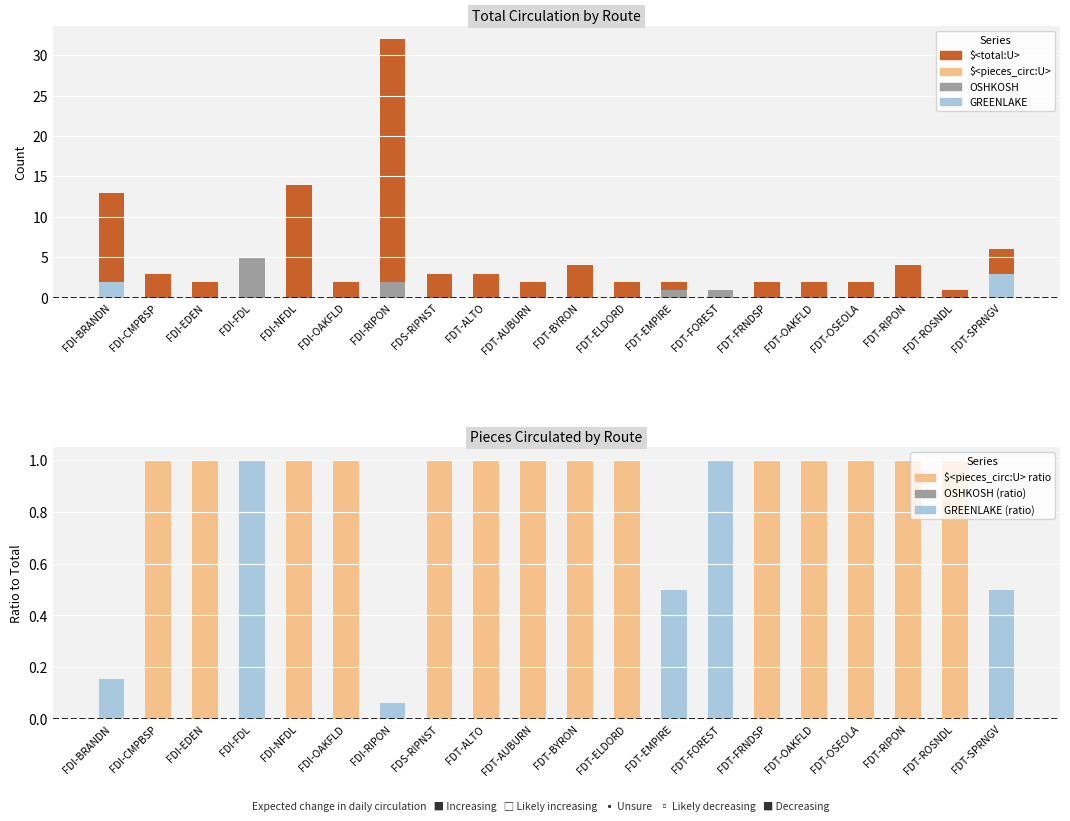

Reading right to left, extract all data points from this chart.

$<total:U>: 6	1	4	2	2	2	1	2	2	4	2	3	3	32	2	14	5	2	3	13
OSHKOSH: 0	0	0	0	0	0	1	1	0	0	0	0	0	2	0	0	5	0	0	0
GREENLAKE: 3	0	0	0	0	0	0	0	0	0	0	0	0	0	0	0	0	0	0	2
NEENAH: 0	0	0	0	0	0	0	0	0	0	0	0	0	0	0	0	0	0	0	0
MENASHA: 0	0	0	0	0	0	0	0	0	0	0	0	0	0	0	0	0	0	0	0
$<pieces_circ:U>: 6	1	4	2	2	2	1	2	2	4	2	3	3	32	2	14	5	2	3	13